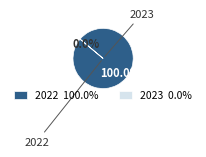

Which slice represents more than half of the pie?

2022